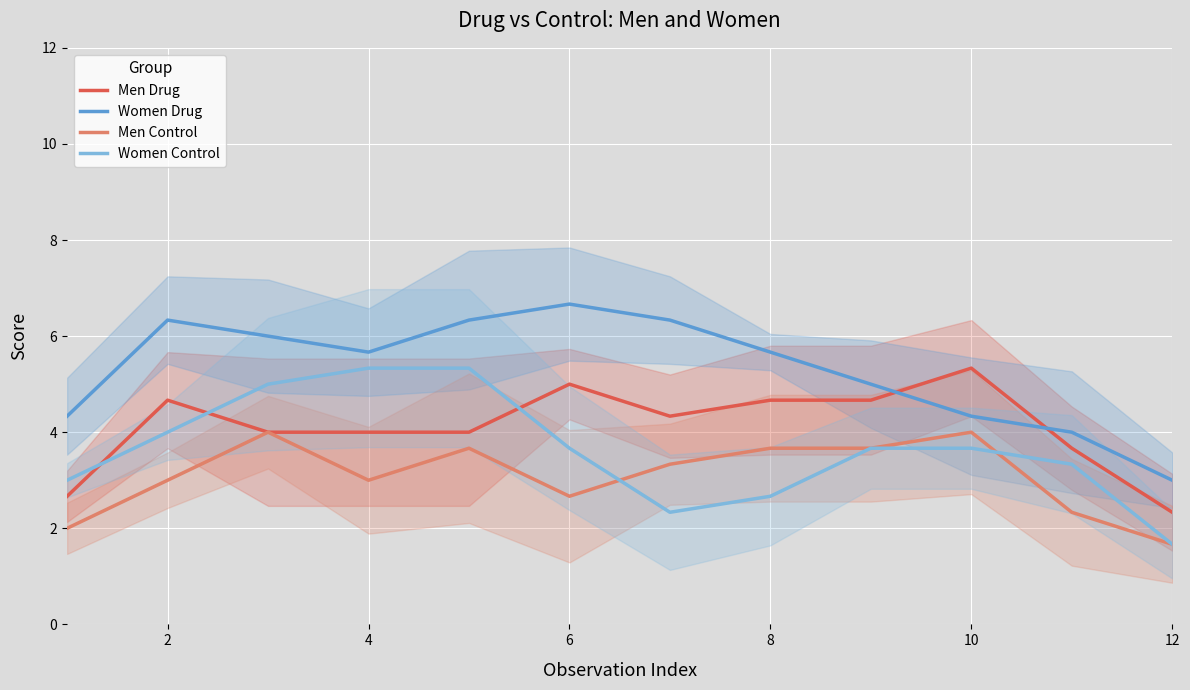

True or false: Women Control and Women Drug cross at least once.

False